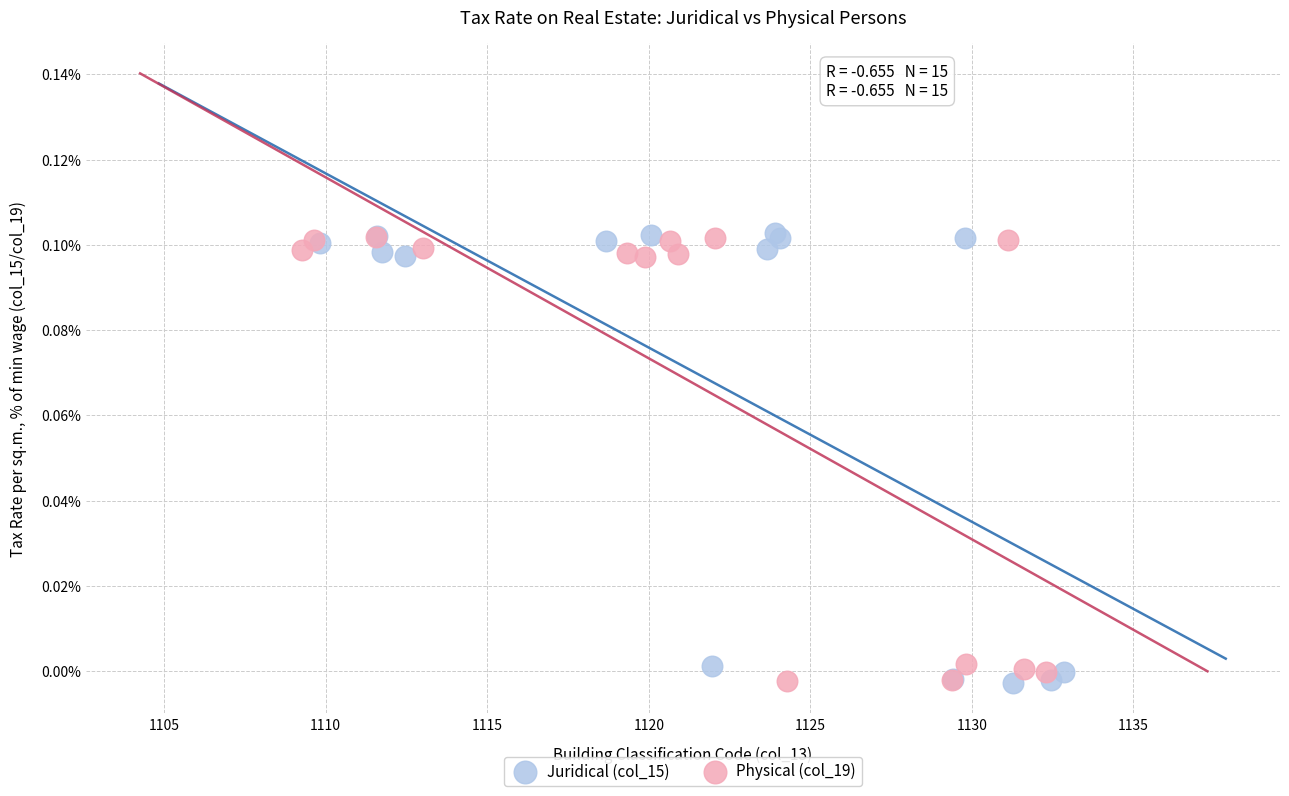

Which series has the largest Y range (max minus min)?

Juridical (col_15)